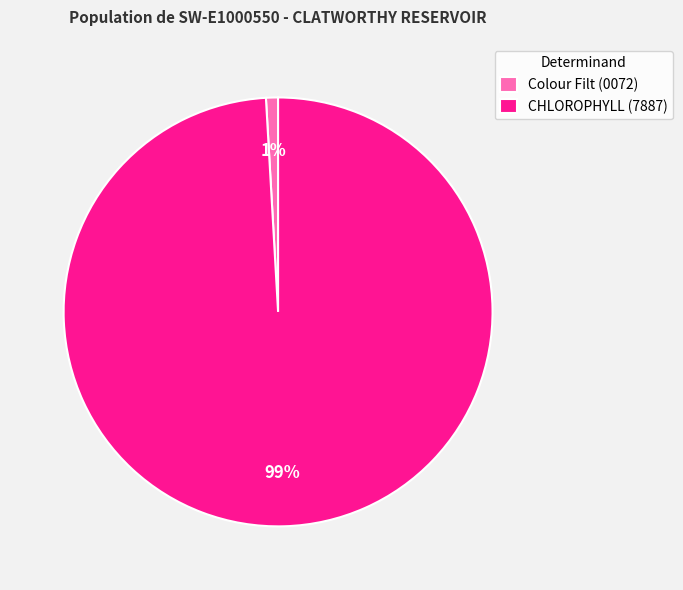

What is the smallest slice in the pie chart?

Colour Filt (0072)